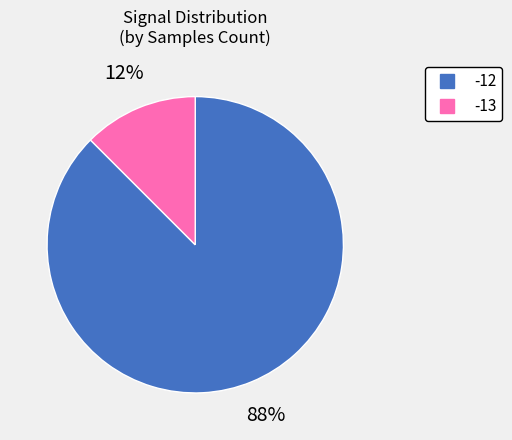

Is it true that -12 is 77% of the pie?

False